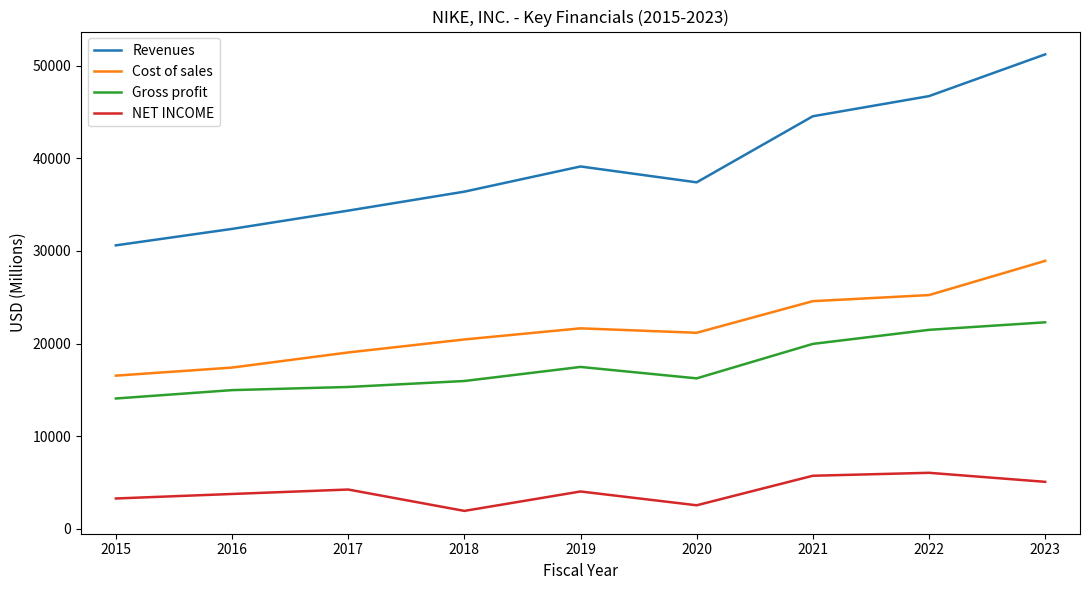

Which series has the widest spread of values?

Revenues